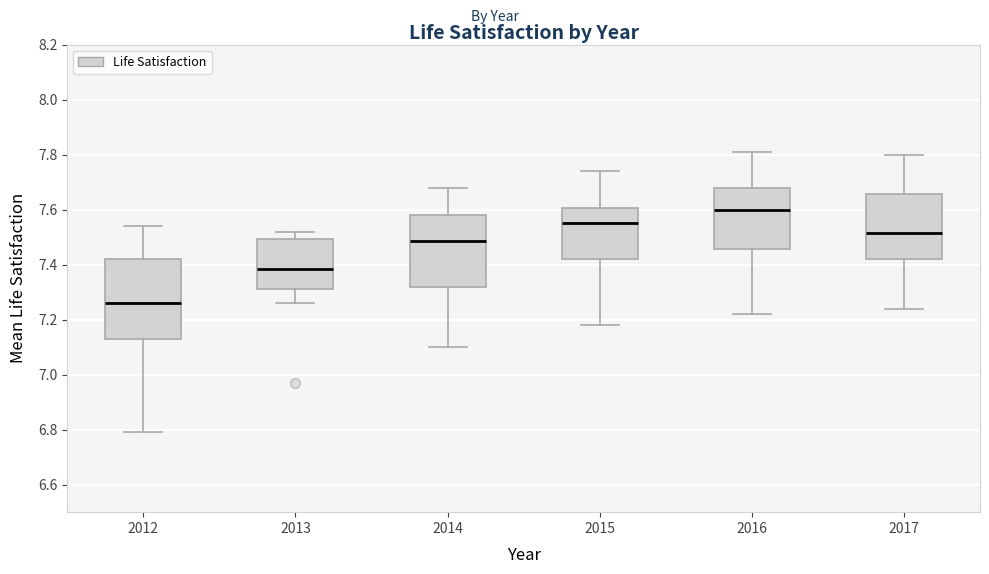

Where is the upper edge of the box at x = 2014 on the y-axis? The values are not printed on the chart, so give them approximately, as read against the axis.

7.58